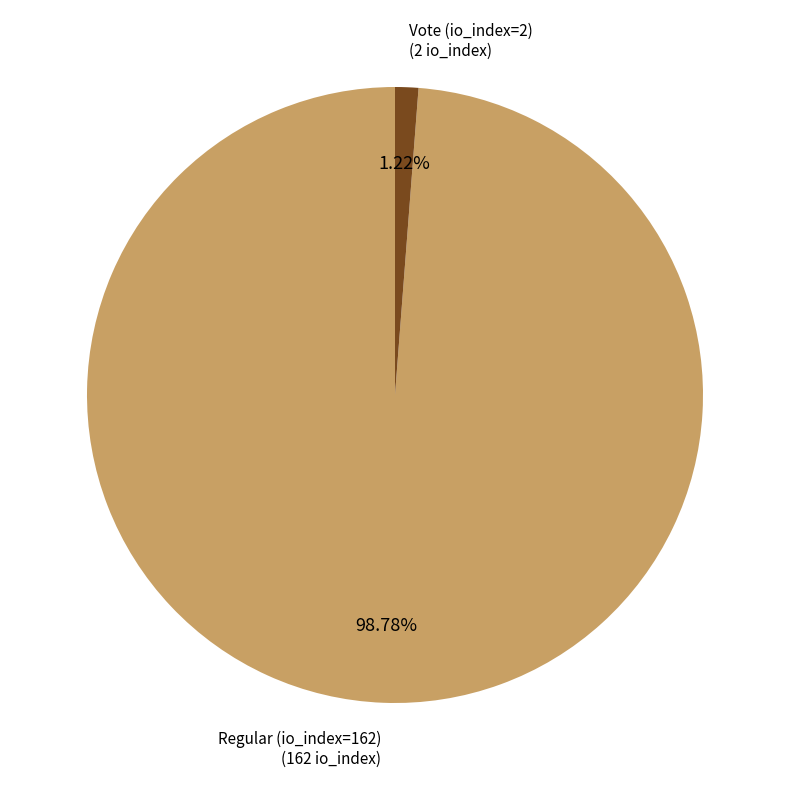

Combined, do Regular (io_index=162) and Vote (io_index=2) account for over 50%?

Yes